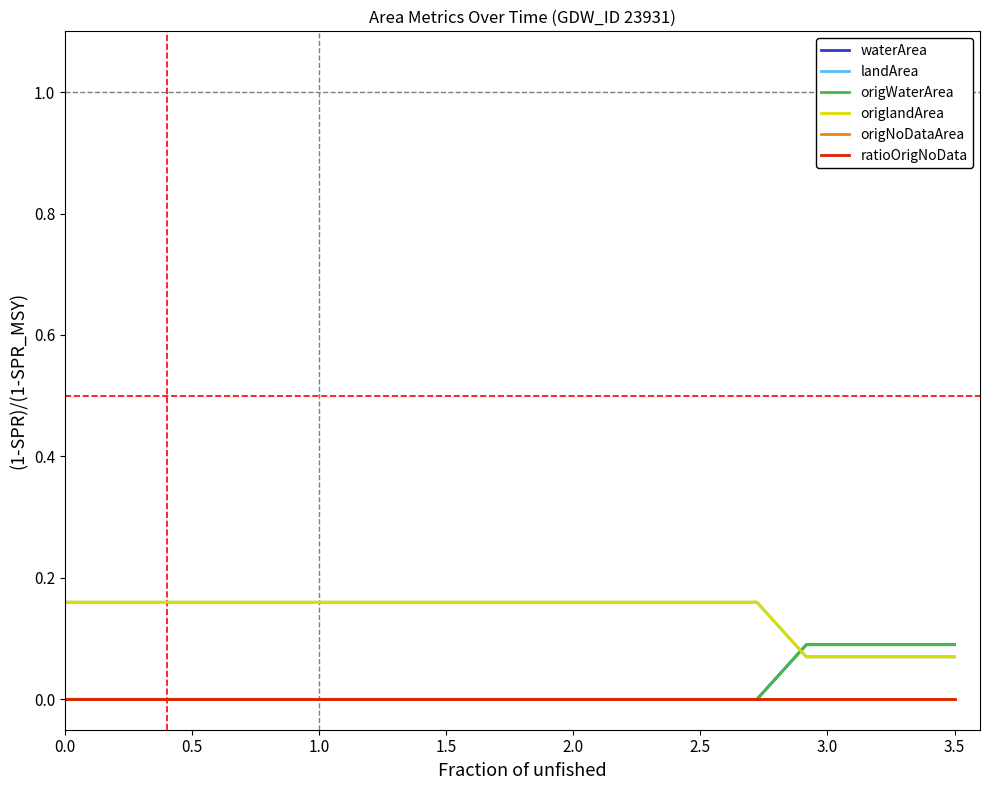

True or false: origWaterArea and waterArea cross at least once.

False